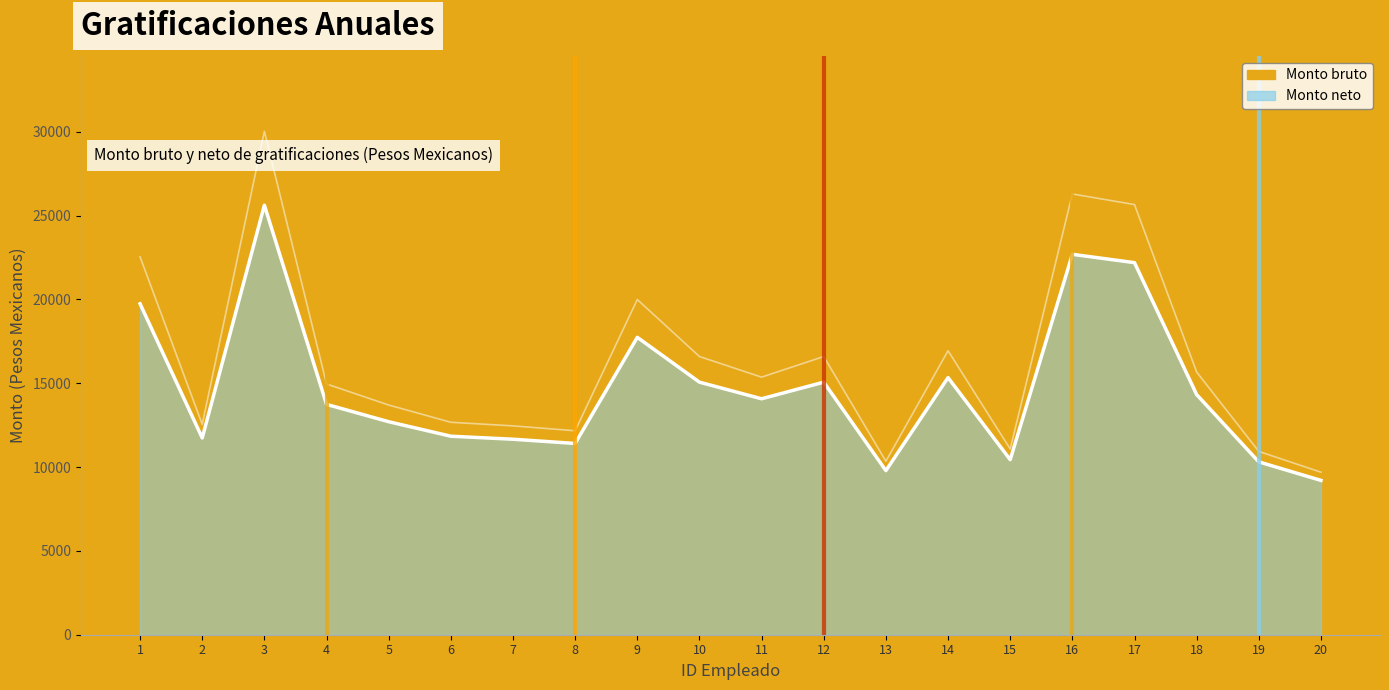

True or false: Monto neto and Monto bruto cross at least once.

False